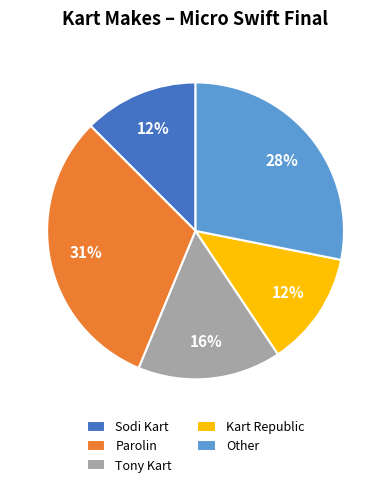

Which has a higher value, Parolin or Tony Kart?

Parolin